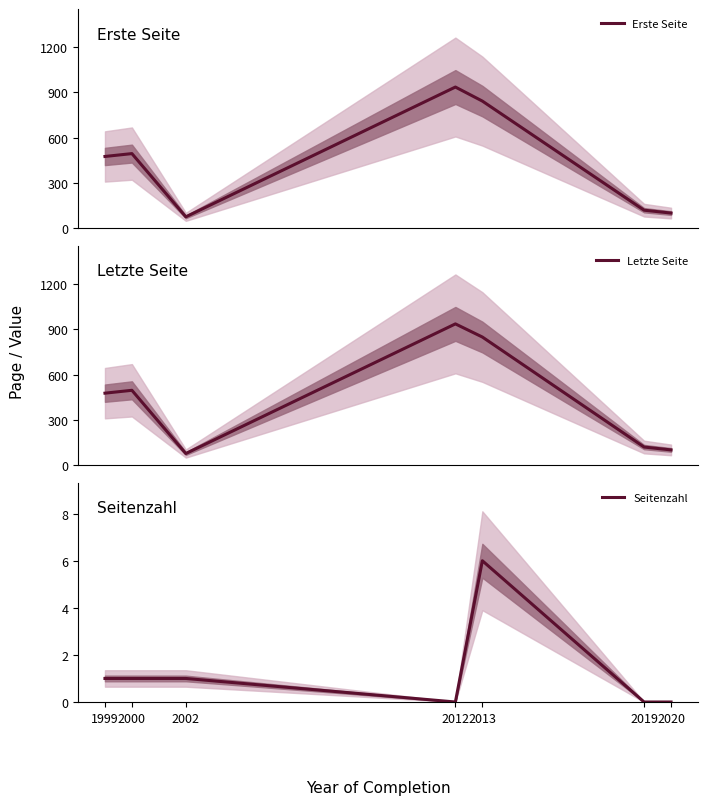

True or false: Erste Seite and Seitenzahl cross at least once.

False